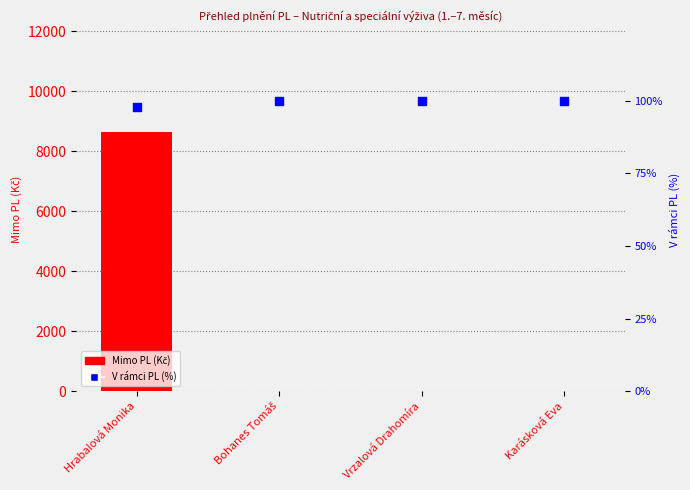

Is the value of Mimo PL (Kč) at Karásková Eva greater than the value of V rámci PL (%) at Bohanes Tomáš?

No